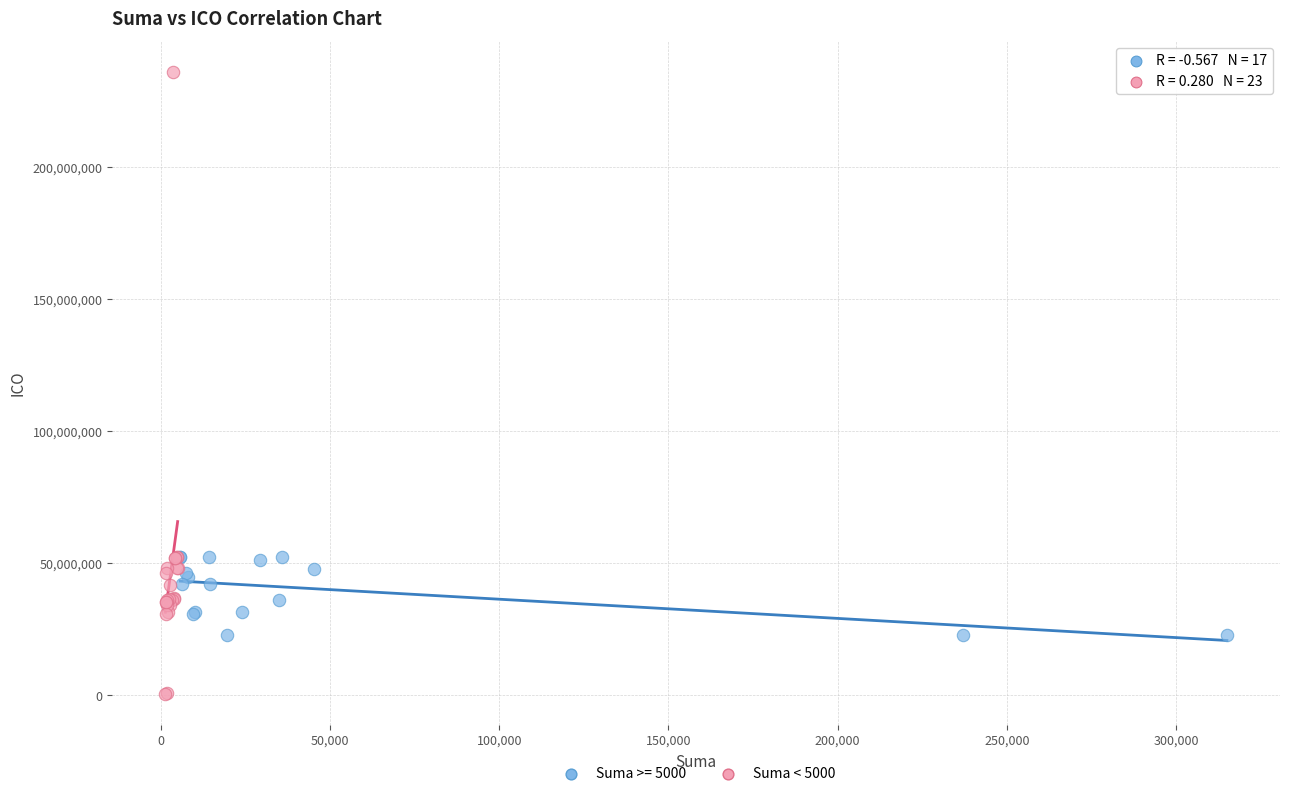

Which series contains the highest Y value?

Suma < 5000